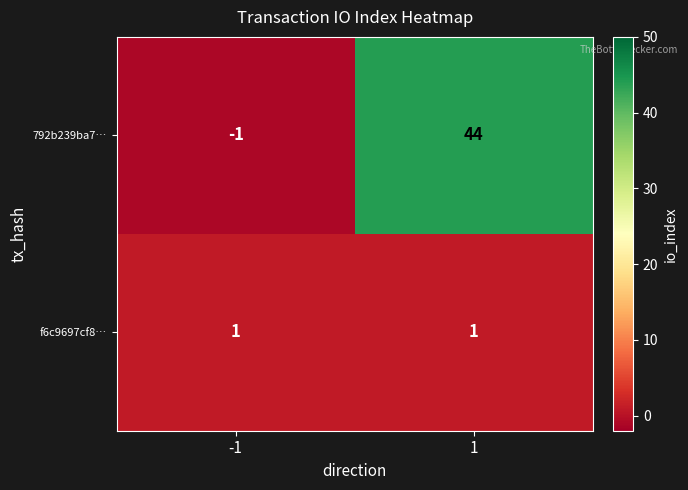

What is the smallest value displayed?

-1